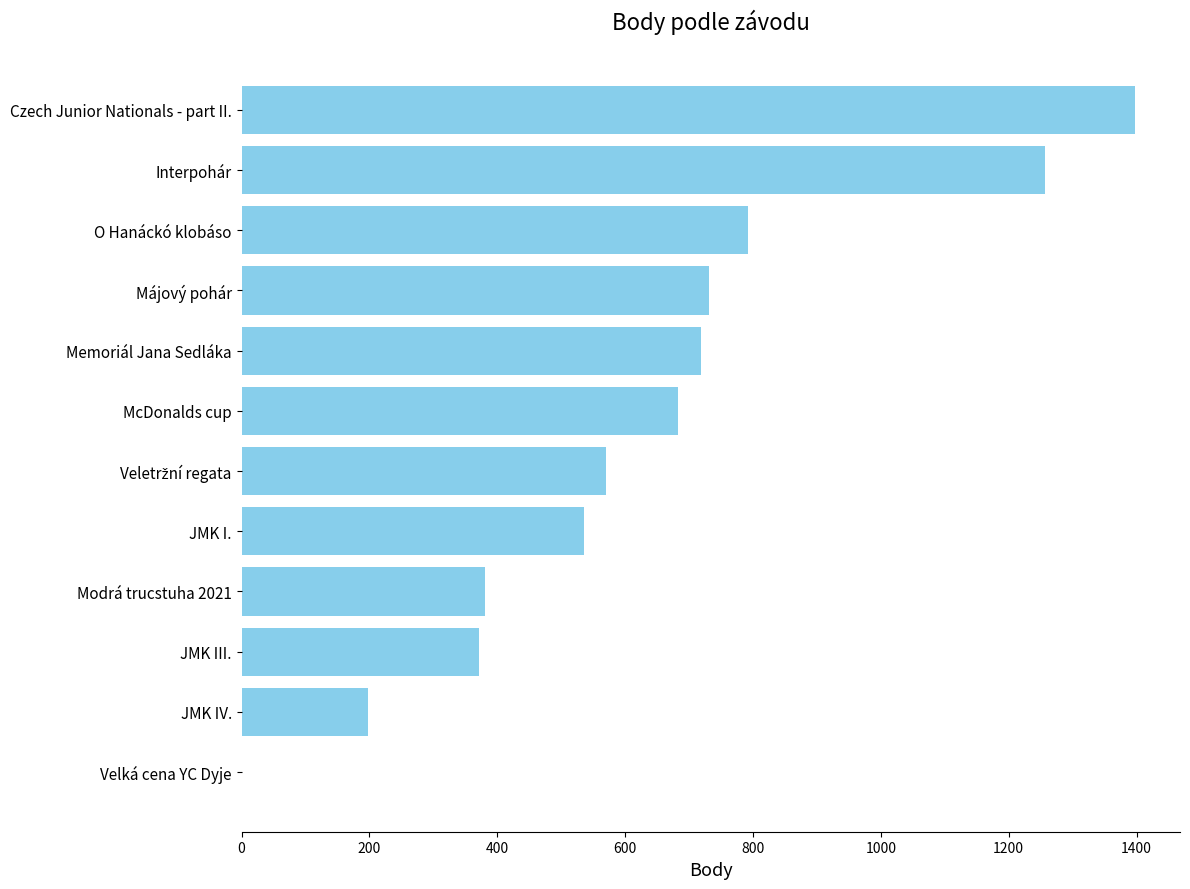

The value at JMK III. is 219. True or false?

False